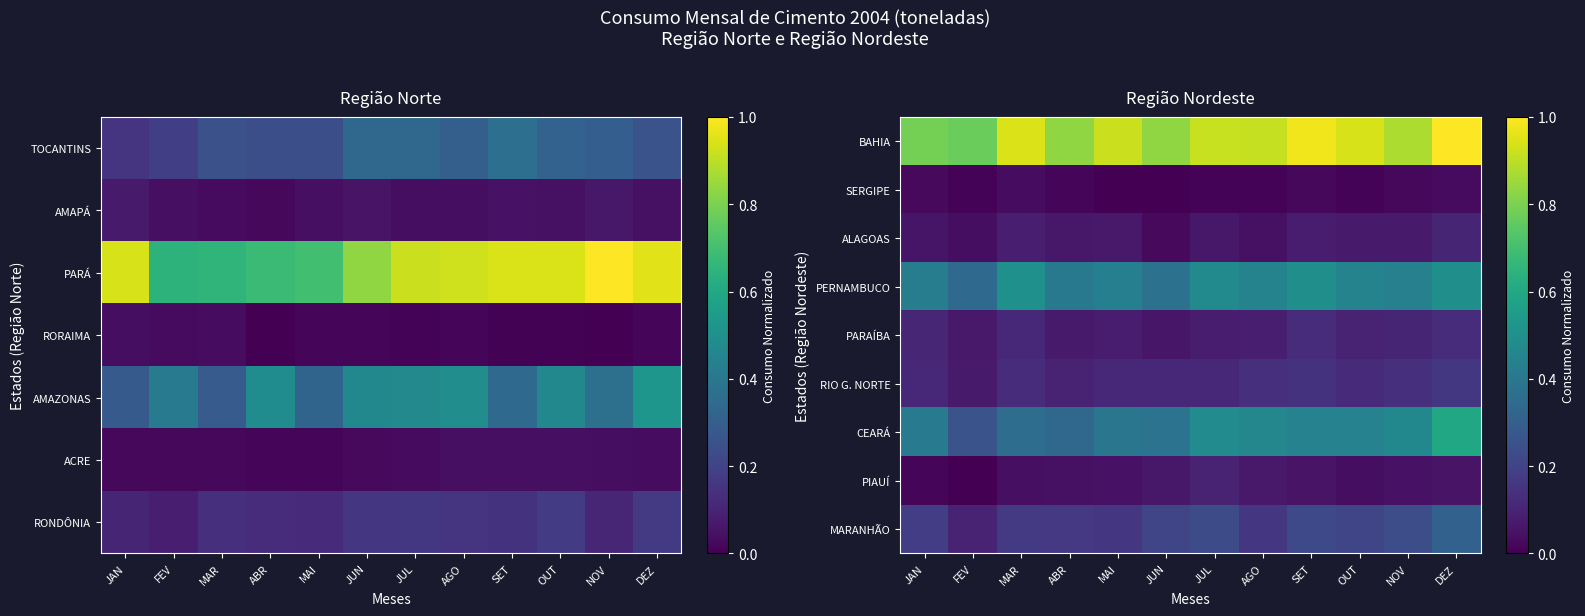

How many categories are shown in the chart?

12